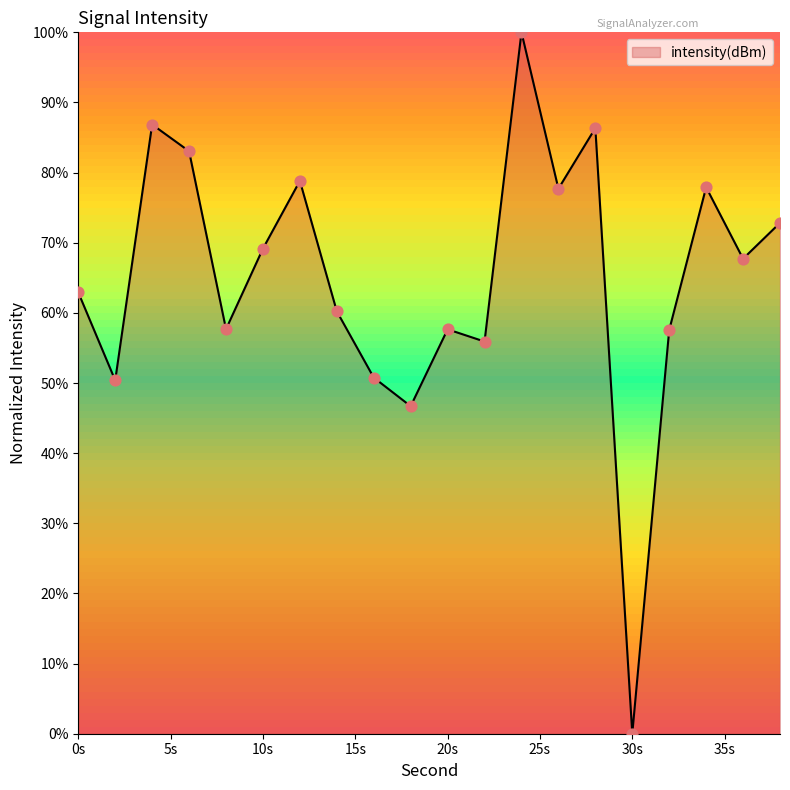

What is the maximum value shown in the chart?

100.0